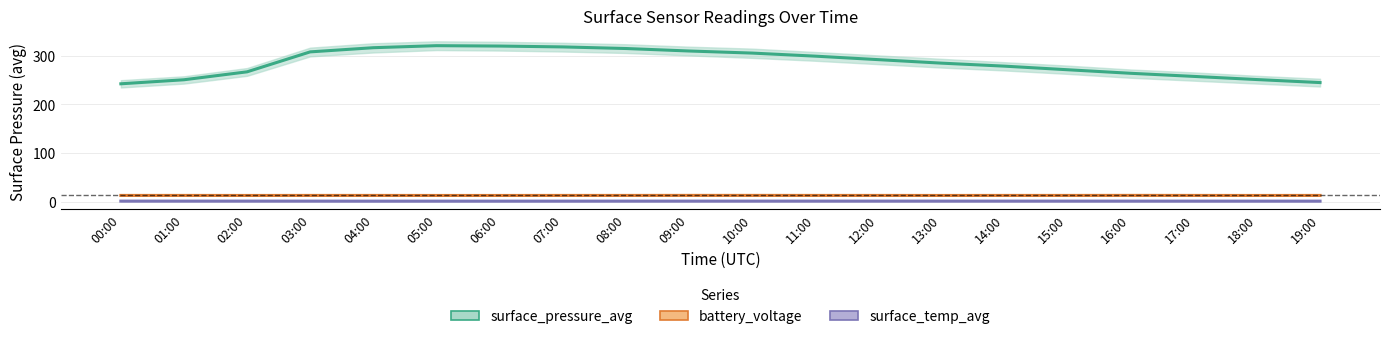

What is the label of the 7th point from the left?

06:00